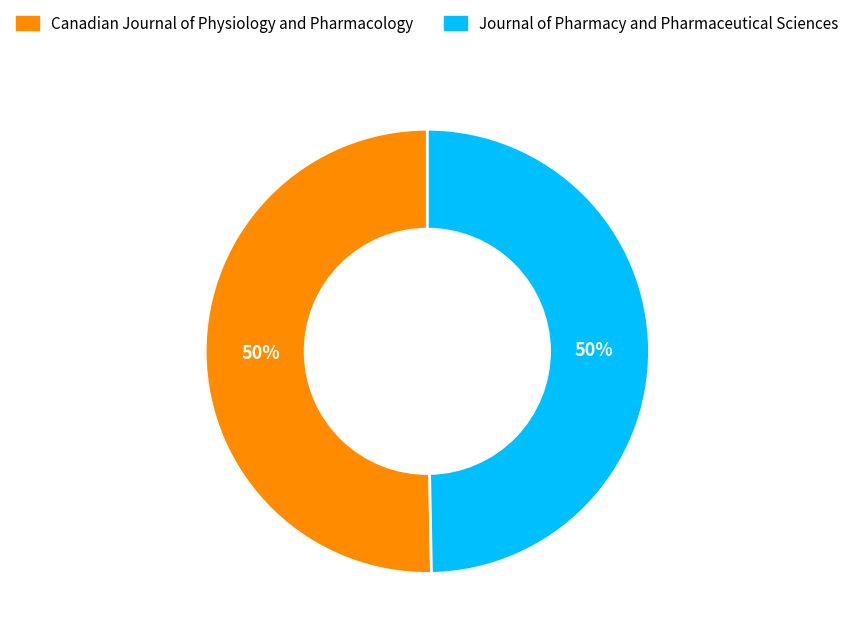

To the nearest percent, what portion does Journal of Pharmacy and Pharmaceutical Sciences represent?

50%